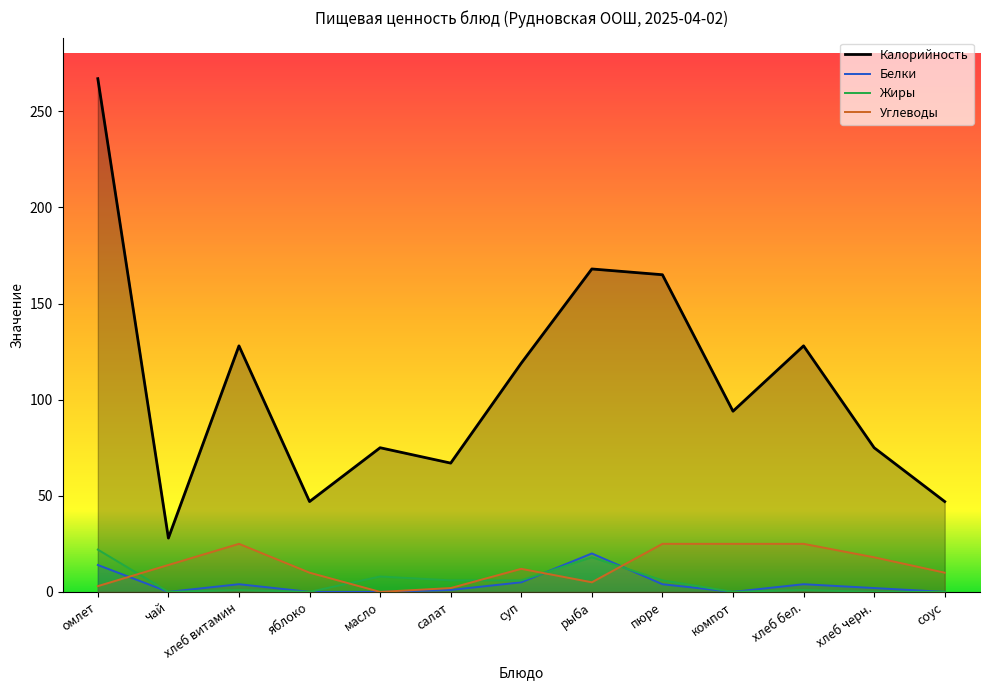

What is the difference between the Калорийность values at омлет and чай?

239